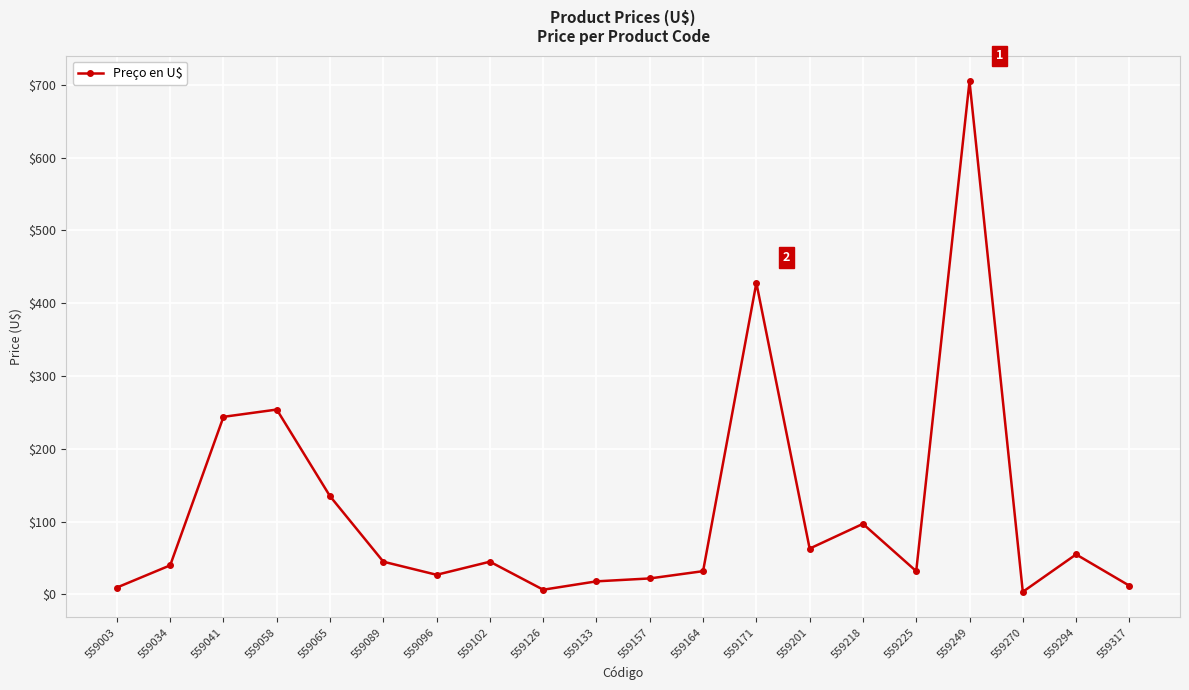

How many values are below 45?

10